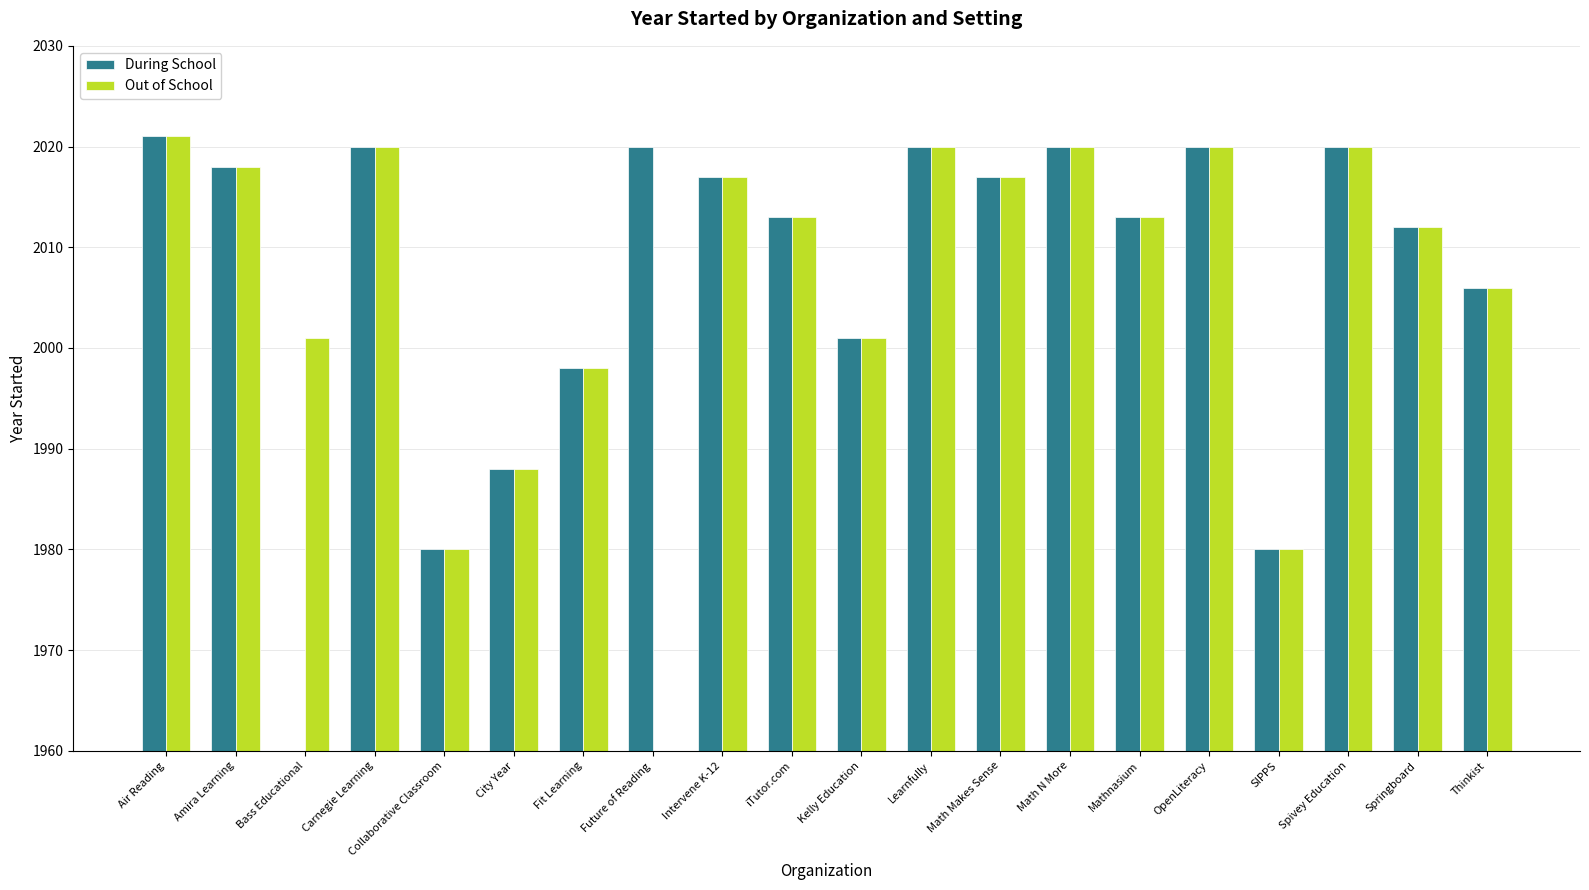

How many series are shown in this chart?

2